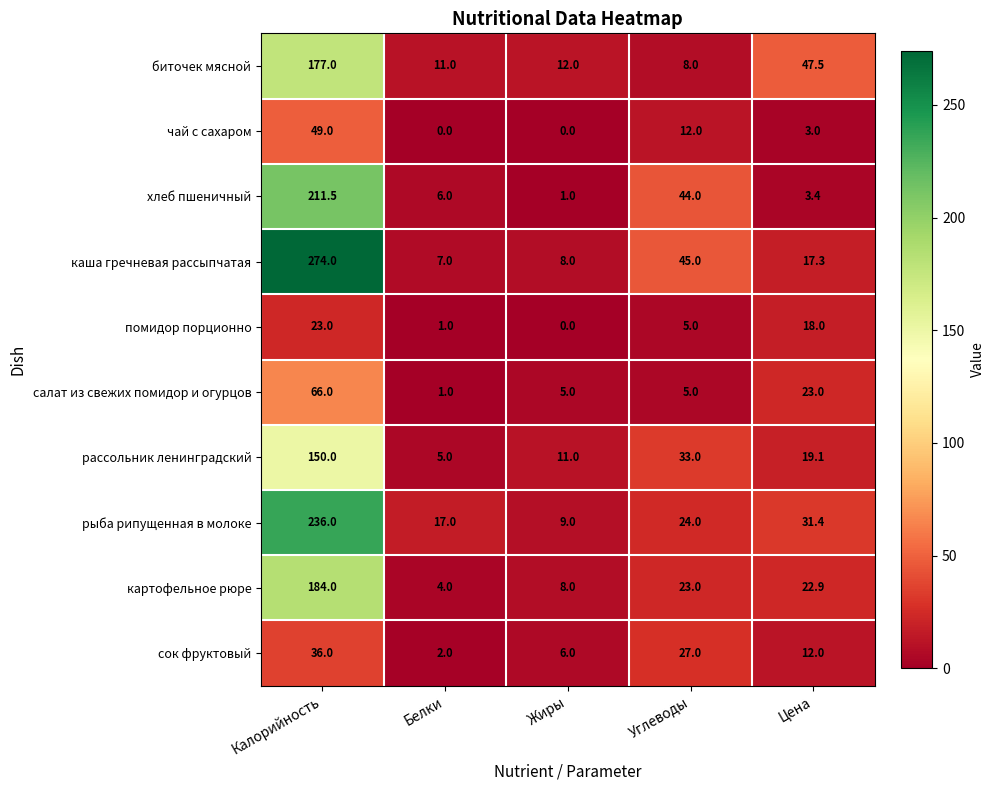

Between Калорийность and Цена, which series saw the biggest shift?

каша гречневая рассыпчатая